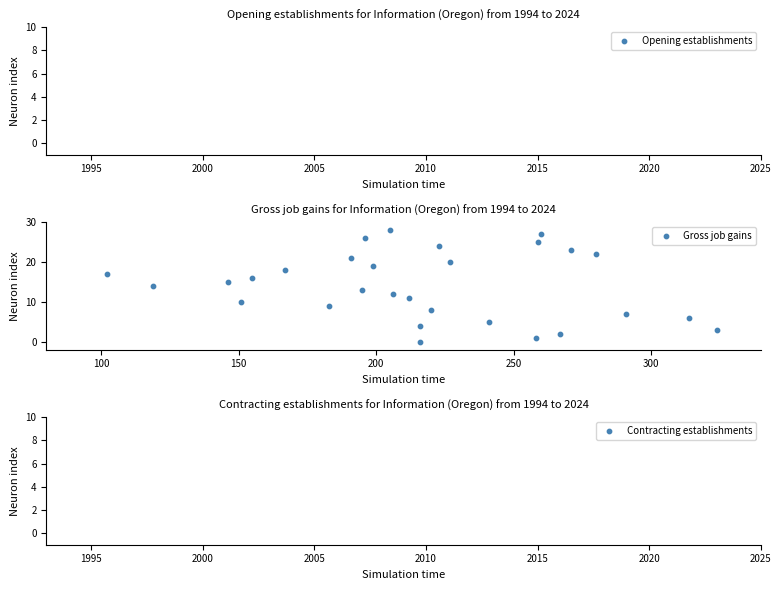

What is the range of X values (max minus min)?

222